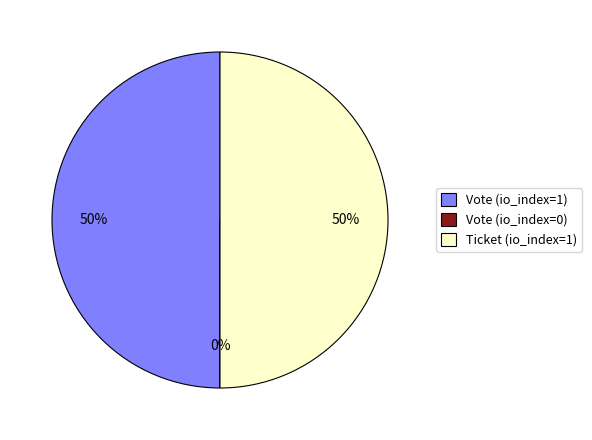

How much of the chart is everything except Vote (io_index=0)?

100.0%